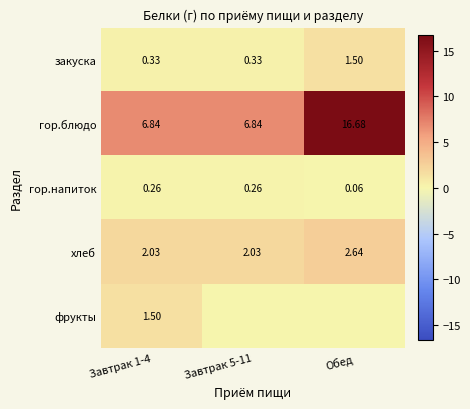

Is the value of гор.напиток at Завтрак 1-4 greater than the value of закуска at Завтрак 1-4?

No